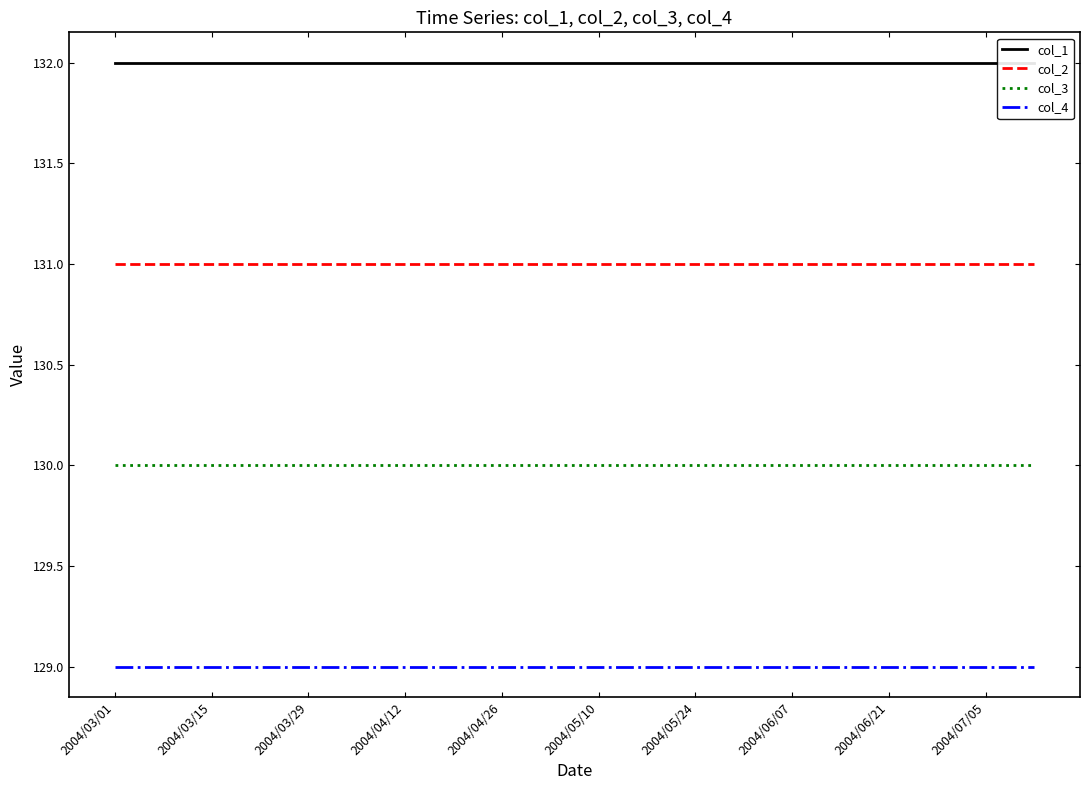

What is the sum of all col_4 values?

2580